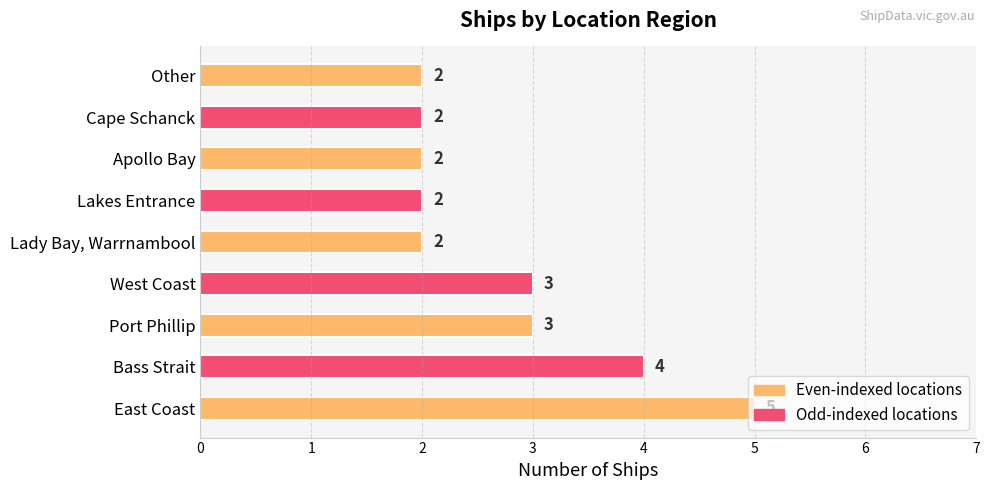

Between Other and Bass Strait, which is larger?

Bass Strait